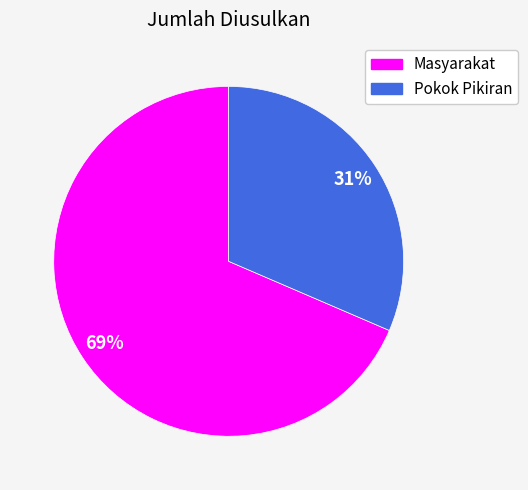

Combined, do Pokok Pikiran and Masyarakat account for over 50%?

Yes